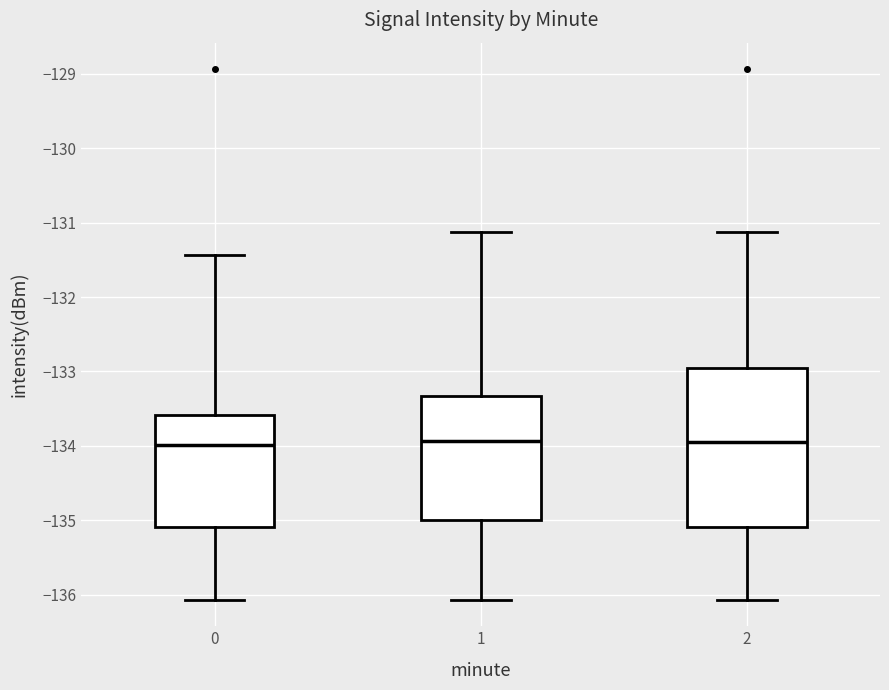

Reading left to right, read every box against the y-axis: the position of its median line, the range the box covers, and the ends of its whiskers. The values are not printed on the chart, so give them approximately, as read against the axis.

0: median -134.0, box -135.1 to -133.6, whiskers -136.1 to -131.4
1: median -133.9, box -135.0 to -133.3, whiskers -136.1 to -131.1
2: median -134.0, box -135.1 to -133.0, whiskers -136.1 to -131.1